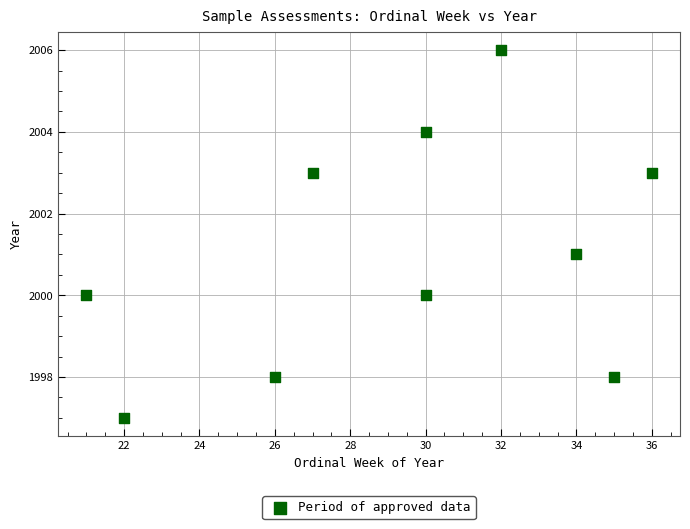

What is the average Y value?

2001